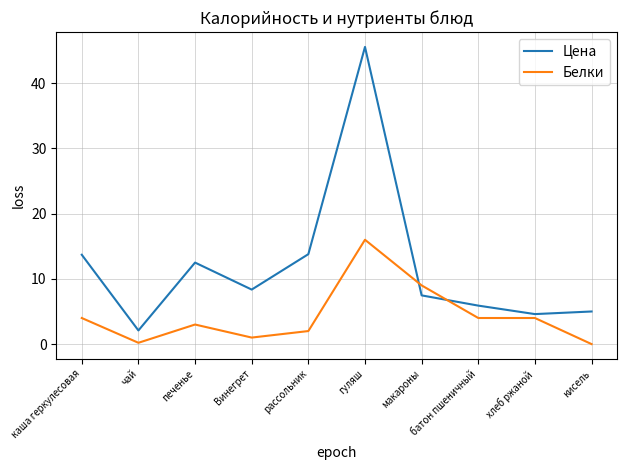

Which category has the highest value in the Белки series?

гуляш